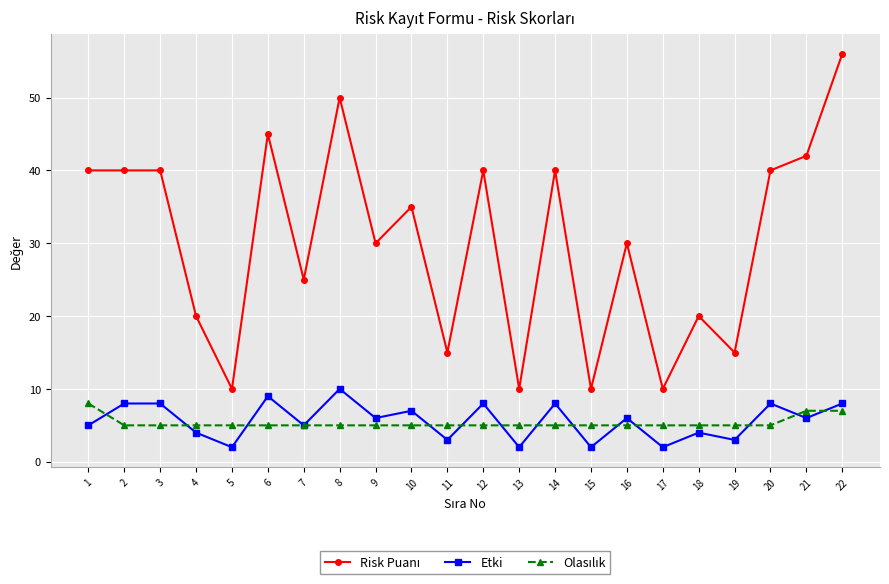

The Etki series shows 12 at 10. True or false?

False